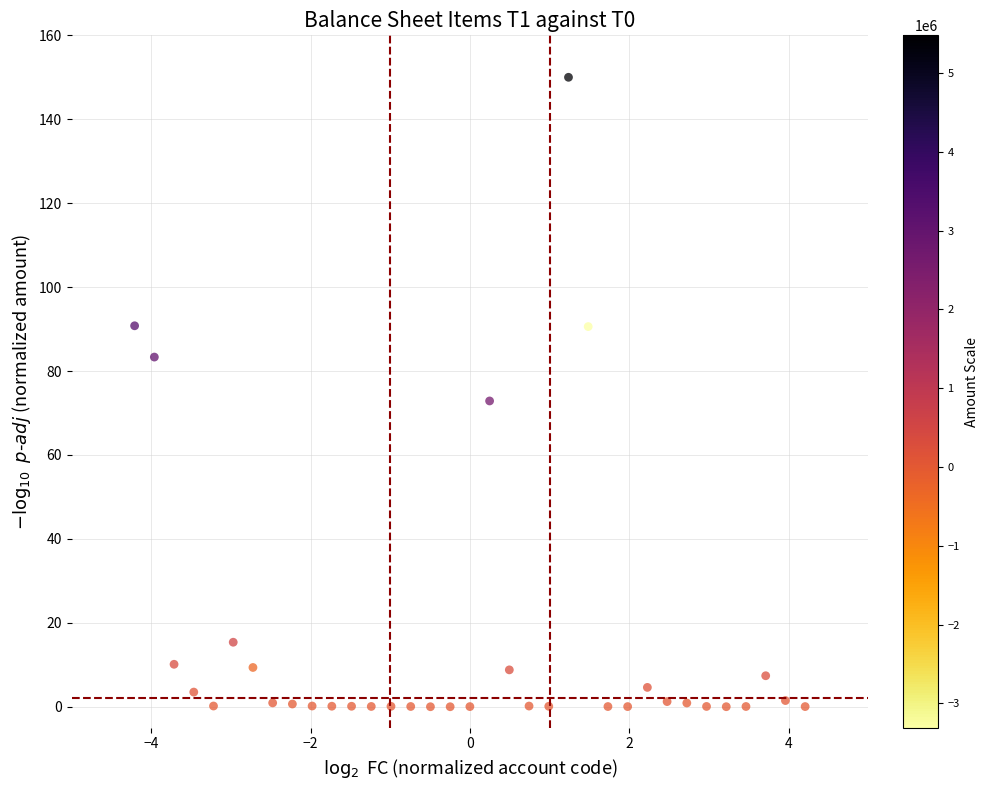

What Y value in the scatter plot is closest to 75?

72.9